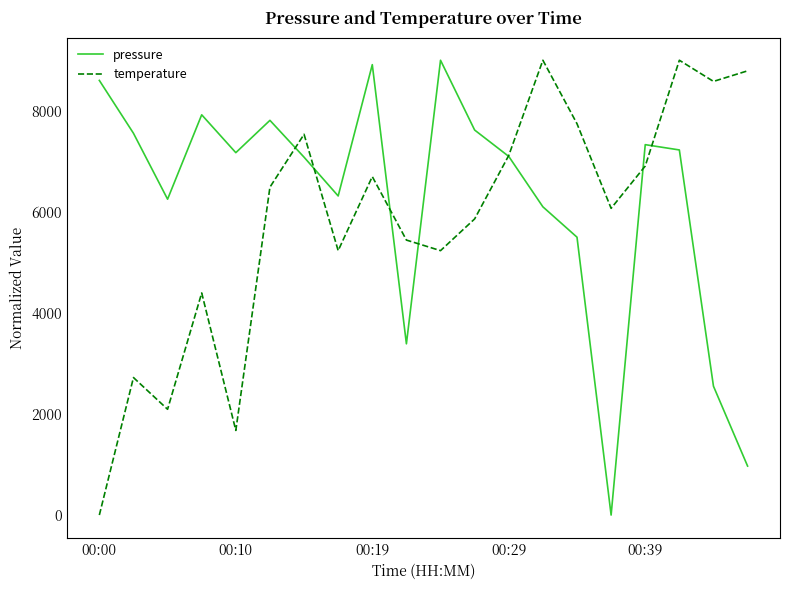

What is the maximum value for temperature?

9000.0